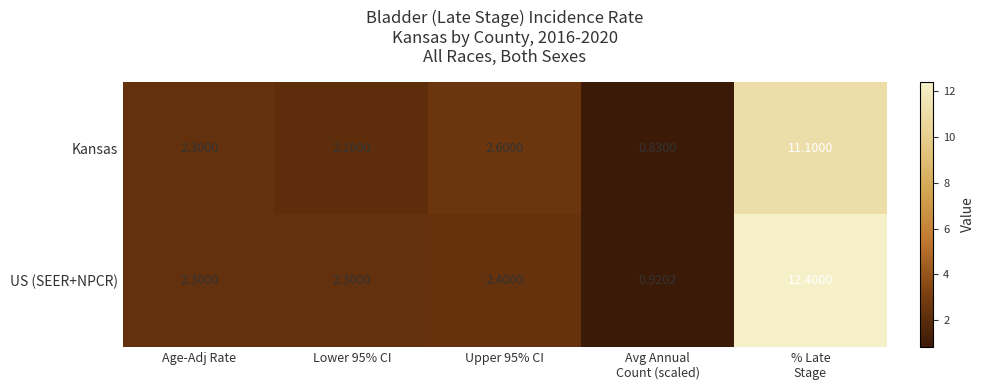

Between Age-Adj Rate and Avg Annual
Count (scaled), which series saw the biggest shift?

Kansas